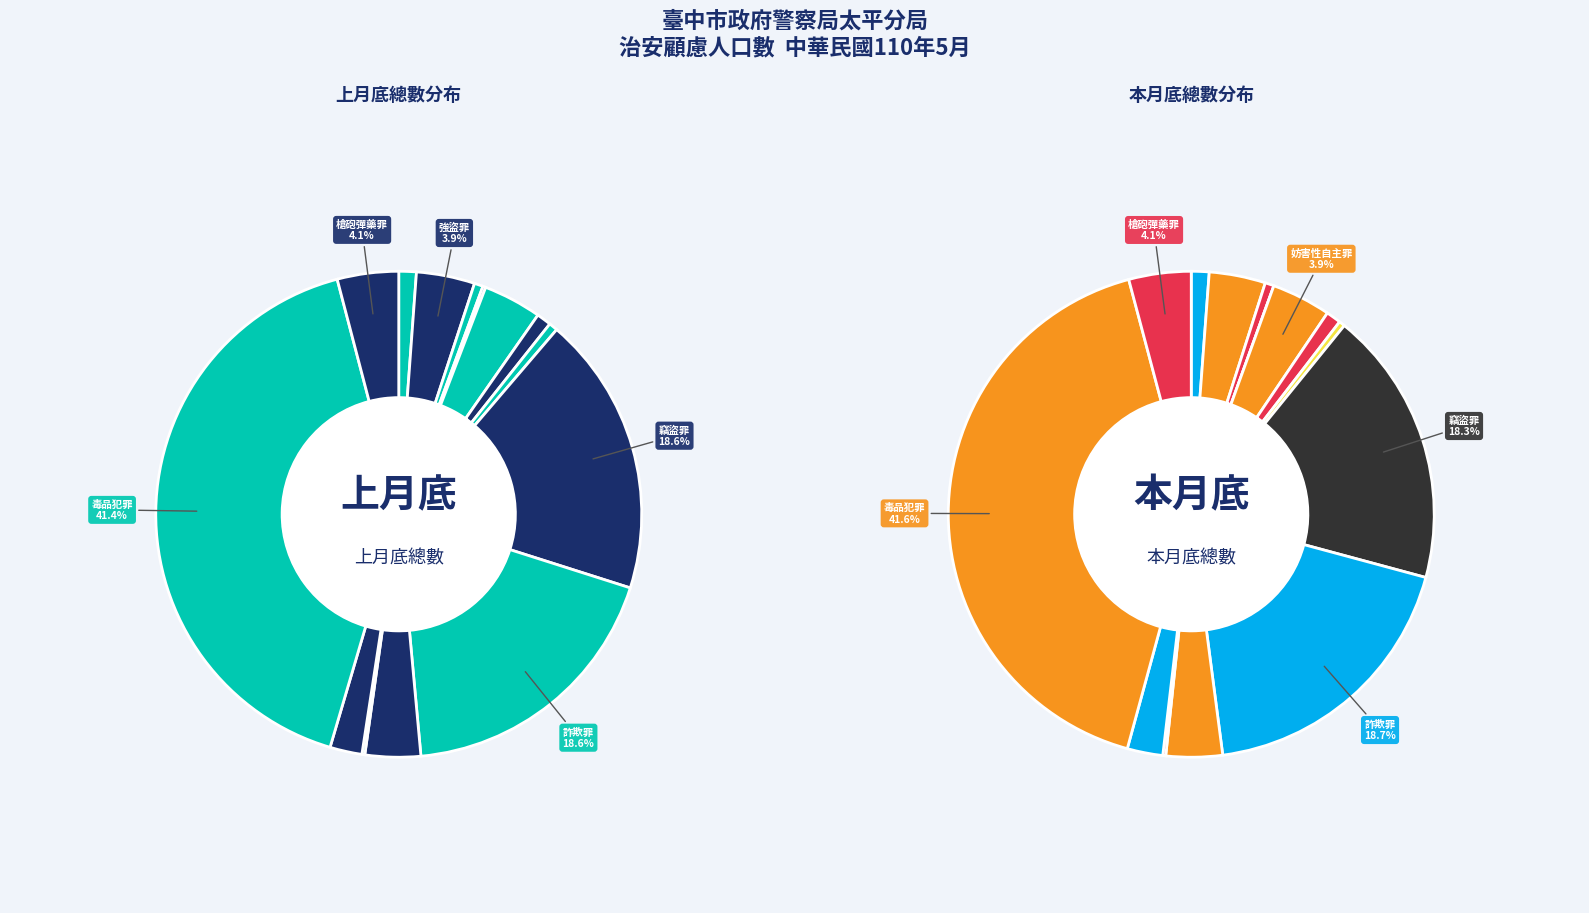

What is the change in value from 放火罪 to 恐嚇取財罪?

+4